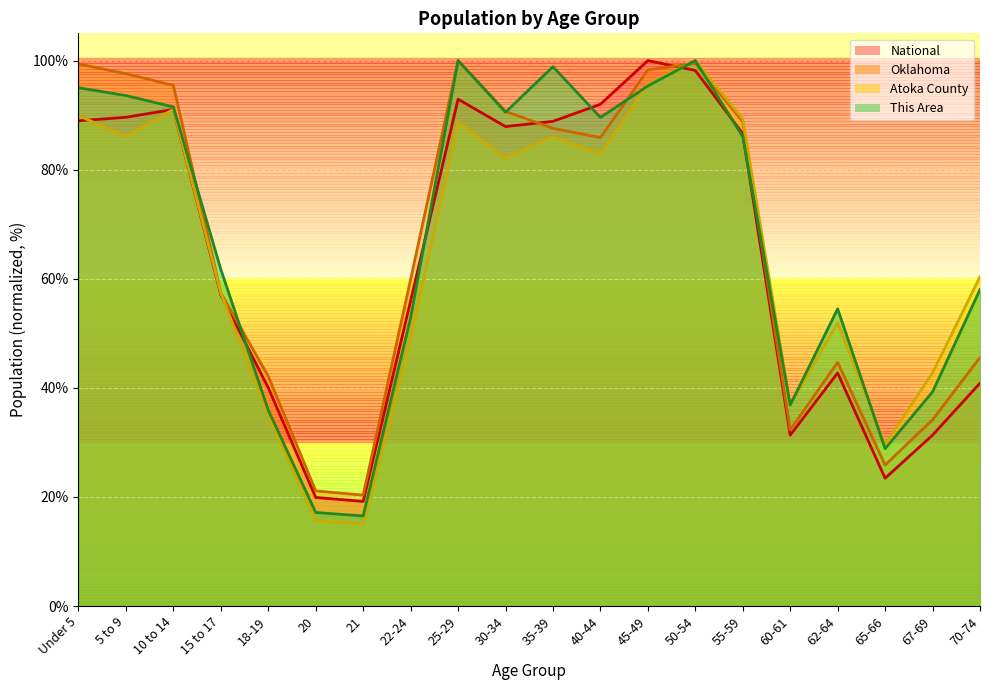

Where does the Oklahoma series first go above 85?

Under 5